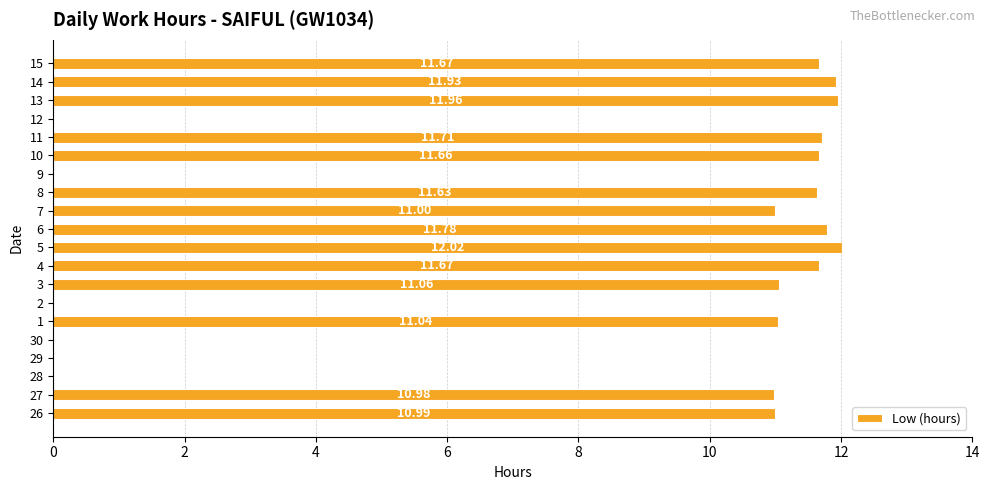

What is the maximum value shown in the chart?

12.0